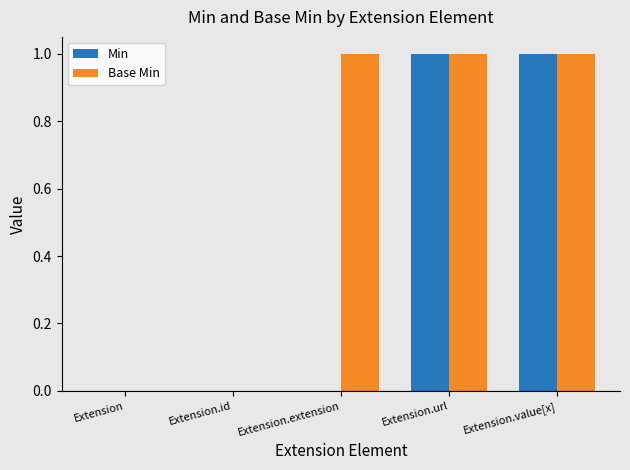

Is the value of Base Min at Extension.value[x] greater than the value of Min at Extension.extension?

Yes